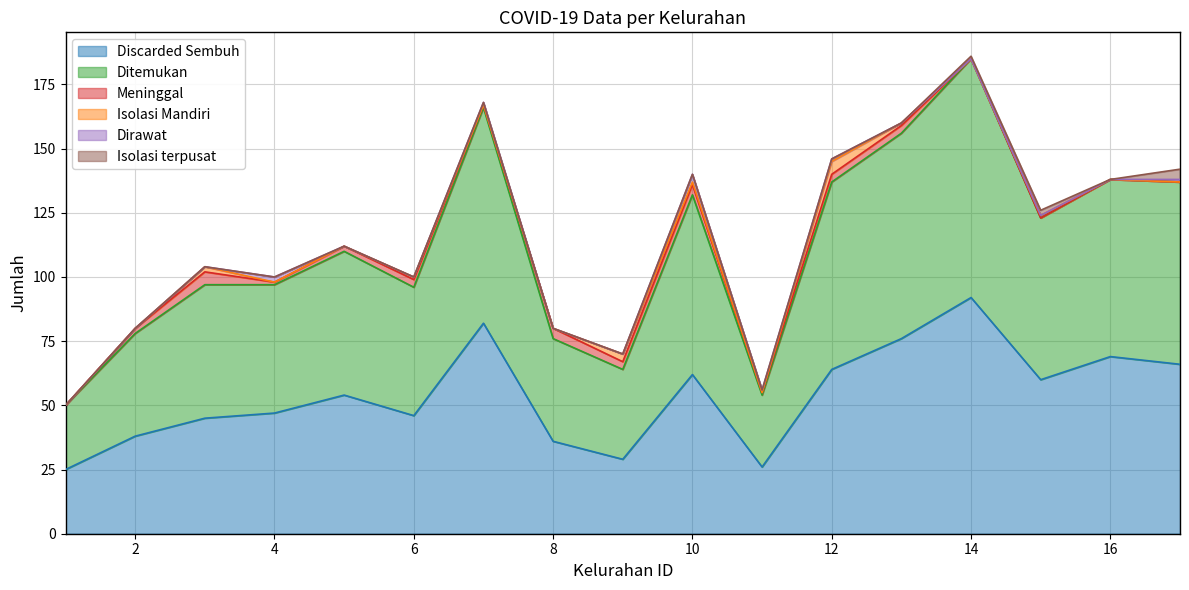

Rank the series by their maximum value, from lowest to highest.

Dirawat, Isolasi terpusat, Meninggal, Isolasi Mandiri, Discarded Sembuh, Ditemukan